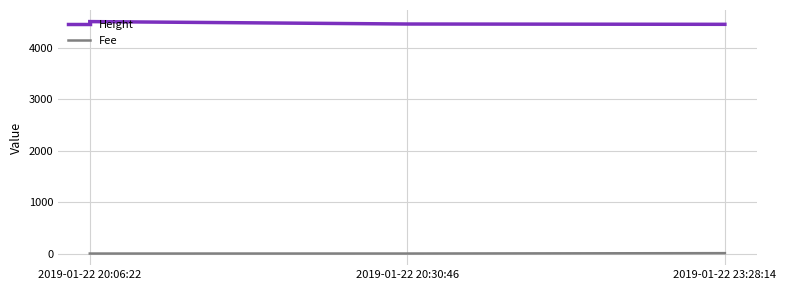

What is the total value across all series at 2019-01-22 20:30:46?

4459.5